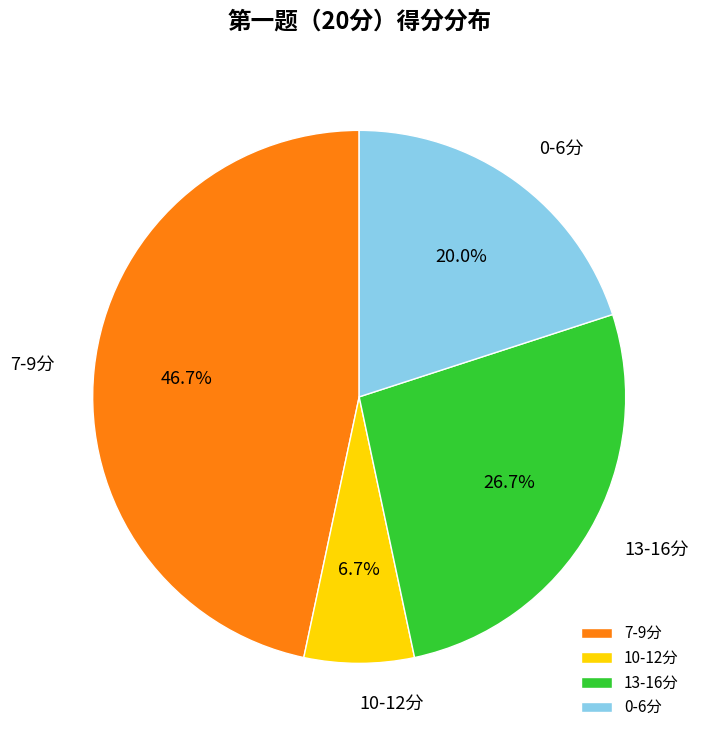

Which slice is the smallest?

10-12分